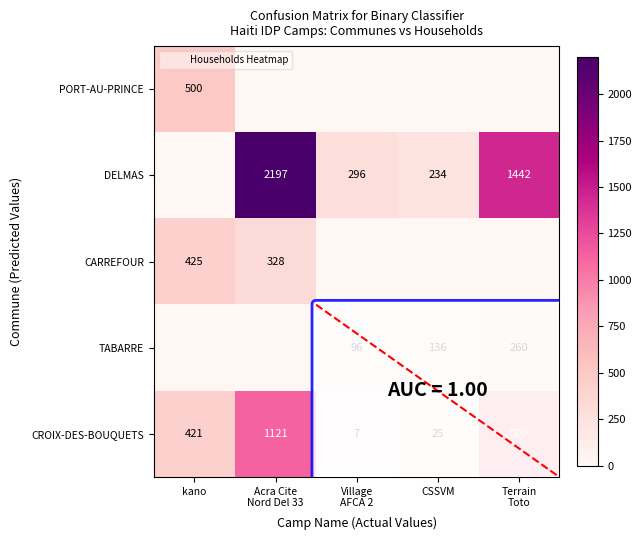

How many values in the DELMAS series exceed 296?

2